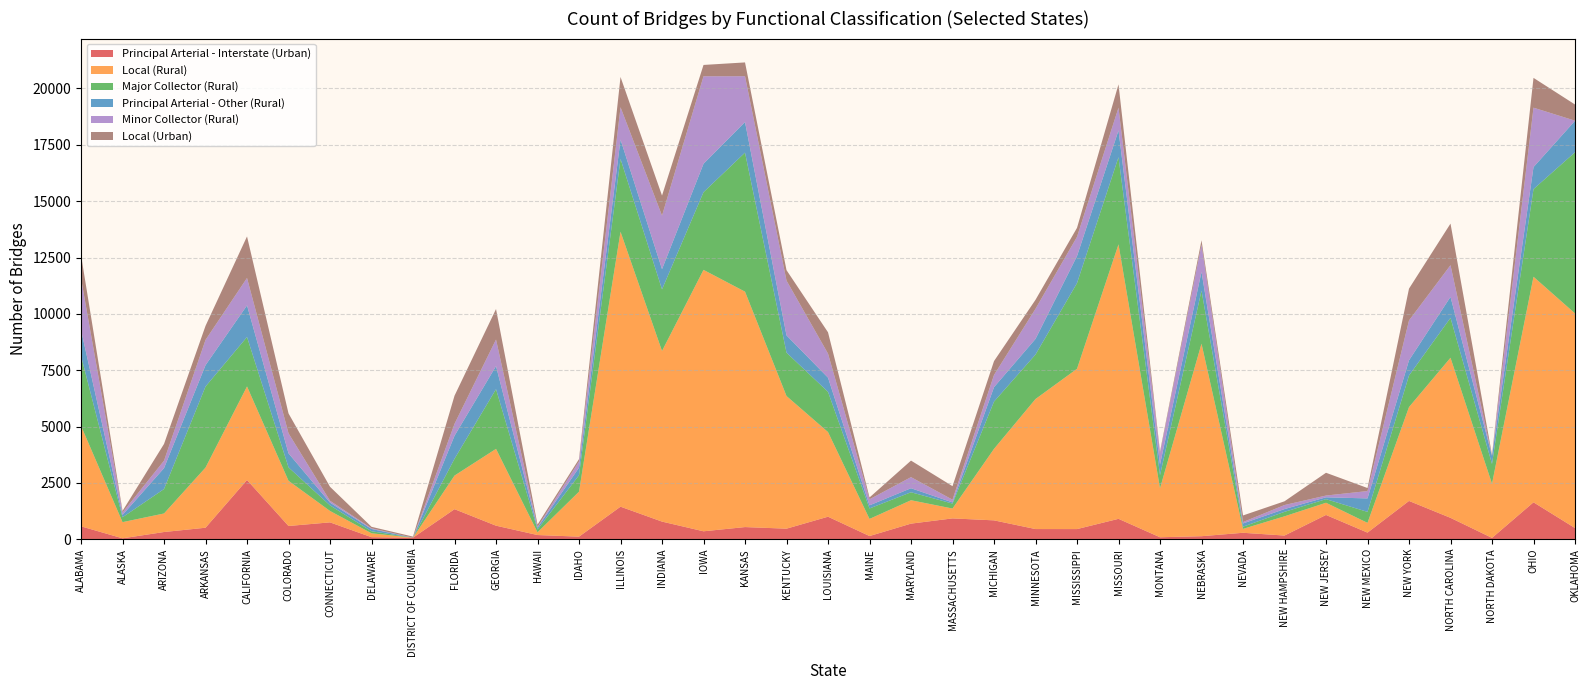

Reading left to right, what are all the values shown in this chart?

Principal Arterial - Interstate (Urban): ALABAMA=572	ALASKA=40	ARIZONA=320	ARKANSAS=510	CALIFORNIA=2629	COLORADO=587	CONNECTICUT=748	DELAWARE=90	DISTRICT OF COLUMBIA=68	FLORIDA=1333	GEORGIA=601	HAWAII=186	IDAHO=114	ILLINOIS=1444	INDIANA=782	IOWA=352	KANSAS=539	KENTUCKY=468	LOUISIANA=999	MAINE=141	MARYLAND=692	MASSACHUSETTS=924	MICHIGAN=837	MINNESOTA=451	MISSISSIPPI=450	MISSOURI=905	MONTANA=87	NEBRASKA=134	NEVADA=286	NEW HAMPSHIRE=163	NEW JERSEY=1077	NEW MEXICO=293	NEW YORK=1699	NORTH CAROLINA=949	NORTH DAKOTA=59	OHIO=1638	OKLAHOMA=496
Local (Rural): ALABAMA=4459	ALASKA=718	ARIZONA=822	ARKANSAS=2669	CALIFORNIA=4150	COLORADO=2006	CONNECTICUT=506	DELAWARE=173	DISTRICT OF COLUMBIA=0	FLORIDA=1491	GEORGIA=3408	HAWAII=120	IDAHO=1996	ILLINOIS=12200	INDIANA=7571	IOWA=11600	KANSAS=10446	KENTUCKY=5886	LOUISIANA=3756	MAINE=760	MARYLAND=1038	MASSACHUSETTS=438	MICHIGAN=3173	MINNESOTA=5770	MISSISSIPPI=7112	MISSOURI=12178	MONTANA=2171	NEBRASKA=8542	NEVADA=173	NEW HAMPSHIRE=853	NEW JERSEY=541	NEW MEXICO=433	NEW YORK=4164	NORTH CAROLINA=7103	NORTH DAKOTA=2401	OHIO=10008	OKLAHOMA=9524
Major Collector (Rural): ALABAMA=3106	ALASKA=216	ARIZONA=1085	ARKANSAS=3597	CALIFORNIA=2194	COLORADO=596	CONNECTICUT=246	DELAWARE=90	DISTRICT OF COLUMBIA=0	FLORIDA=746	GEORGIA=2650	HAWAII=128	IDAHO=729	ILLINOIS=3232	INDIANA=2733	IOWA=3447	KANSAS=6169	KENTUCKY=1924	LOUISIANA=1784	MAINE=464	MARYLAND=354	MASSACHUSETTS=219	MICHIGAN=2096	MINNESOTA=1973	MISSISSIPPI=3801	MISSOURI=3868	MONTANA=583	NEBRASKA=2355	NEVADA=97	NEW HAMPSHIRE=199	NEW JERSEY=160	NEW MEXICO=487	NEW YORK=1402	NORTH CAROLINA=1771	NORTH DAKOTA=879	OHIO=3889	OKLAHOMA=7150
Principal Arterial - Other (Rural): ALABAMA=1148	ALASKA=104	ARIZONA=928	ARKANSAS=947	CALIFORNIA=1402	COLORADO=622	CONNECTICUT=124	DELAWARE=101	DISTRICT OF COLUMBIA=0	FLORIDA=1022	GEORGIA=1023	HAWAII=78	IDAHO=337	ILLINOIS=858	INDIANA=898	IOWA=1261	KANSAS=1357	KENTUCKY=767	LOUISIANA=630	MAINE=139	MARYLAND=179	MASSACHUSETTS=53	MICHIGAN=641	MINNESOTA=695	MISSISSIPPI=1201	MISSOURI=1189	MONTANA=478	NEBRASKA=832	NEVADA=145	NEW HAMPSHIRE=122	NEW JERSEY=82	NEW MEXICO=598	NEW YORK=675	NORTH CAROLINA=931	NORTH DAKOTA=358	OHIO=977	OKLAHOMA=1397
Minor Collector (Rural): ALABAMA=2292	ALASKA=108	ARIZONA=331	ARKANSAS=1121	CALIFORNIA=1218	COLORADO=888	CONNECTICUT=82	DELAWARE=31	DISTRICT OF COLUMBIA=1	FLORIDA=528	GEORGIA=1179	HAWAII=31	IDAHO=276	ILLINOIS=1436	INDIANA=2375	IOWA=3882	KANSAS=2034	KENTUCKY=2431	LOUISIANA=1067	MAINE=267	MARYLAND=492	MASSACHUSETTS=121	MICHIGAN=541	MINNESOTA=1335	MISSISSIPPI=853	MISSOURI=1009	MONTANA=504	NEBRASKA=1208	NEVADA=60	NEW HAMPSHIRE=180	NEW JERSEY=78	NEW MEXICO=326	NEW YORK=1767	NORTH CAROLINA=1406	NORTH DAKOTA=12	OHIO=2637	OKLAHOMA=5
Local (Urban): ALABAMA=1036	ALASKA=70	ARIZONA=742	ARKANSAS=624	CALIFORNIA=1843	COLORADO=883	CONNECTICUT=621	DELAWARE=65	DISTRICT OF COLUMBIA=47	FLORIDA=1248	GEORGIA=1353	HAWAII=107	IDAHO=104	ILLINOIS=1342	INDIANA=890	IOWA=503	KANSAS=612	KENTUCKY=463	LOUISIANA=945	MAINE=82	MARYLAND=734	MASSACHUSETTS=599	MICHIGAN=616	MINNESOTA=400	MISSISSIPPI=399	MISSOURI=1034	MONTANA=69	NEBRASKA=194	NEVADA=294	NEW HAMPSHIRE=166	NEW JERSEY=1011	NEW MEXICO=135	NEW YORK=1412	NORTH CAROLINA=1845	NORTH DAKOTA=36	OHIO=1322	OKLAHOMA=718